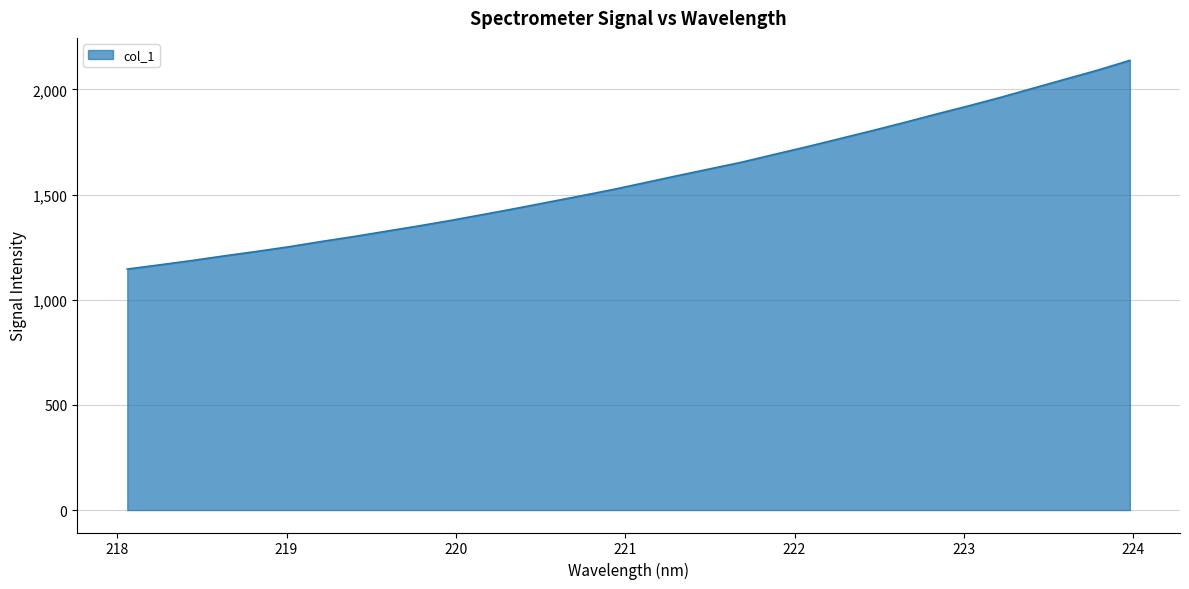

What is the maximum value shown in the chart?

2137.8